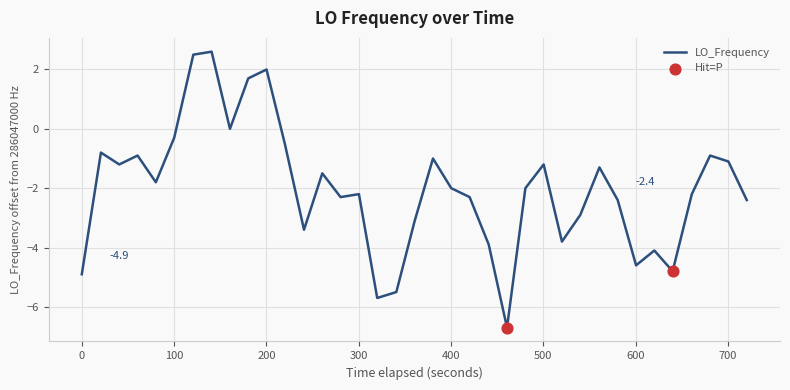

What is the maximum value shown in the chart?

2.6